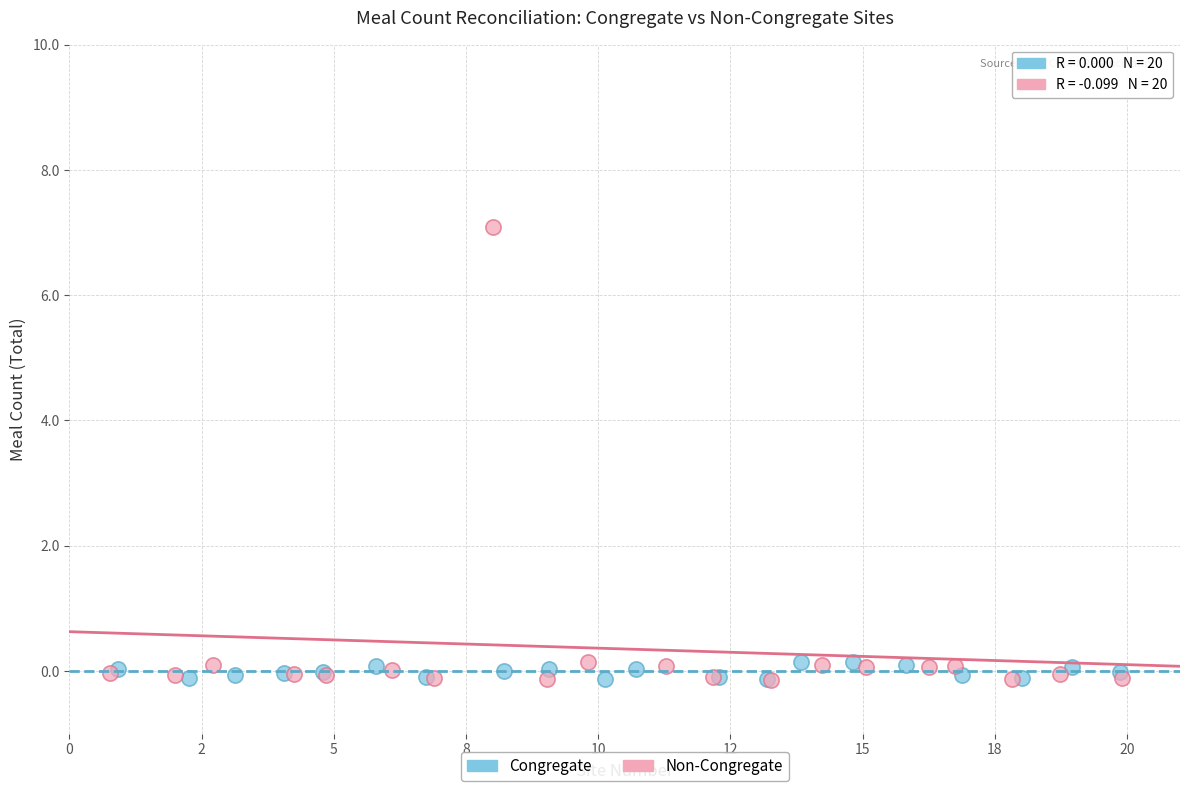

Which series reaches the maximum Y coordinate?

Non-Congregate